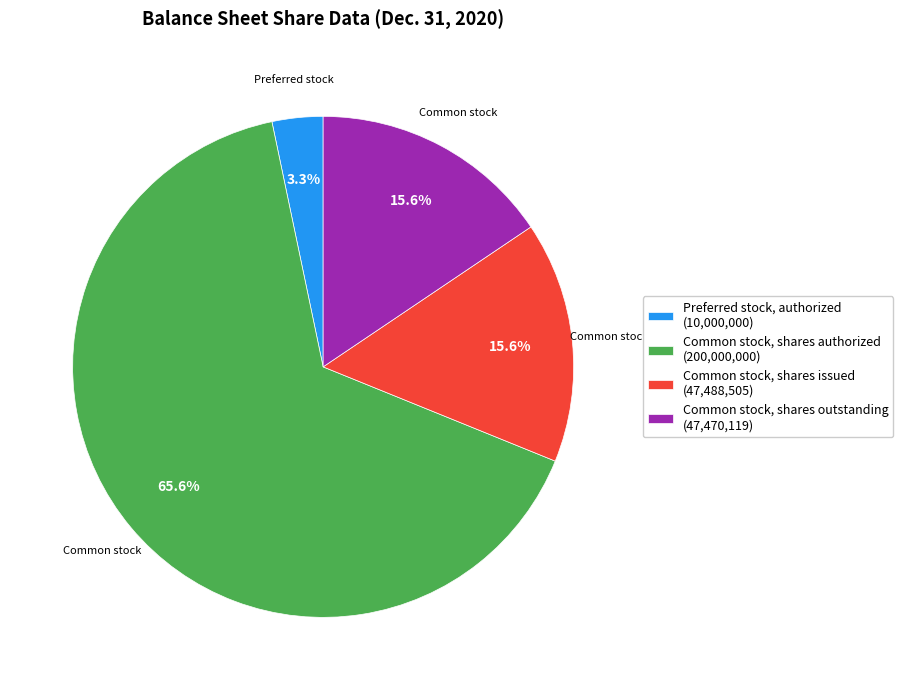

Which has a higher value, Common stock, shares issued (47,488,505) or Preferred stock, authorized (10,000,000)?

Common stock, shares issued (47,488,505)